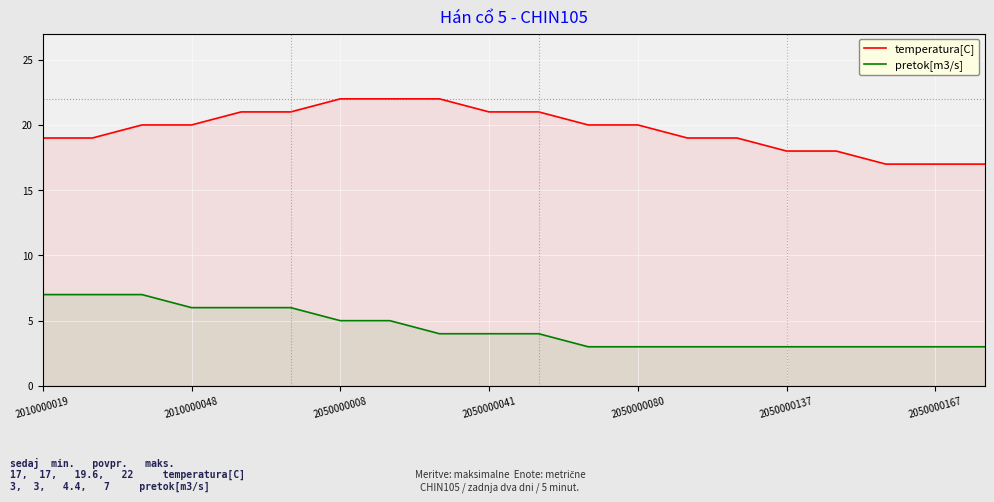

What is the value of the pretok[m3/s] point at the 9th from the left?

4